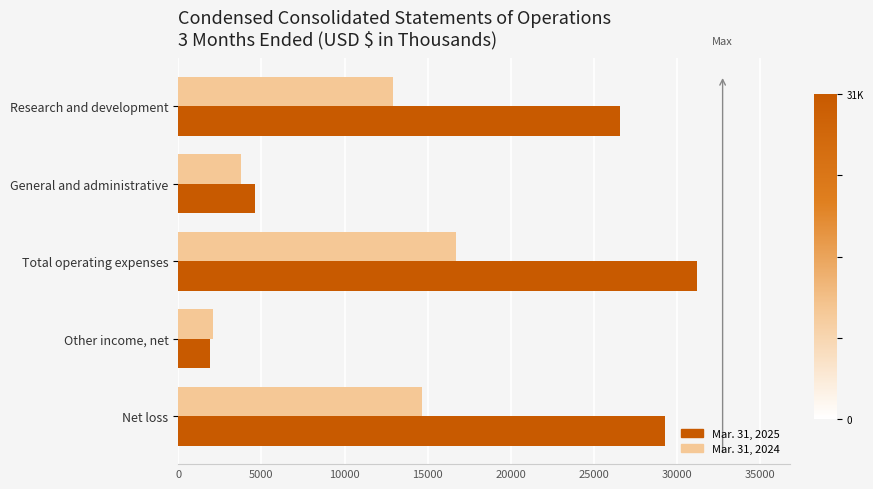

Rank the series by their average value, from lowest to highest.

Mar. 31, 2024, Mar. 31, 2025